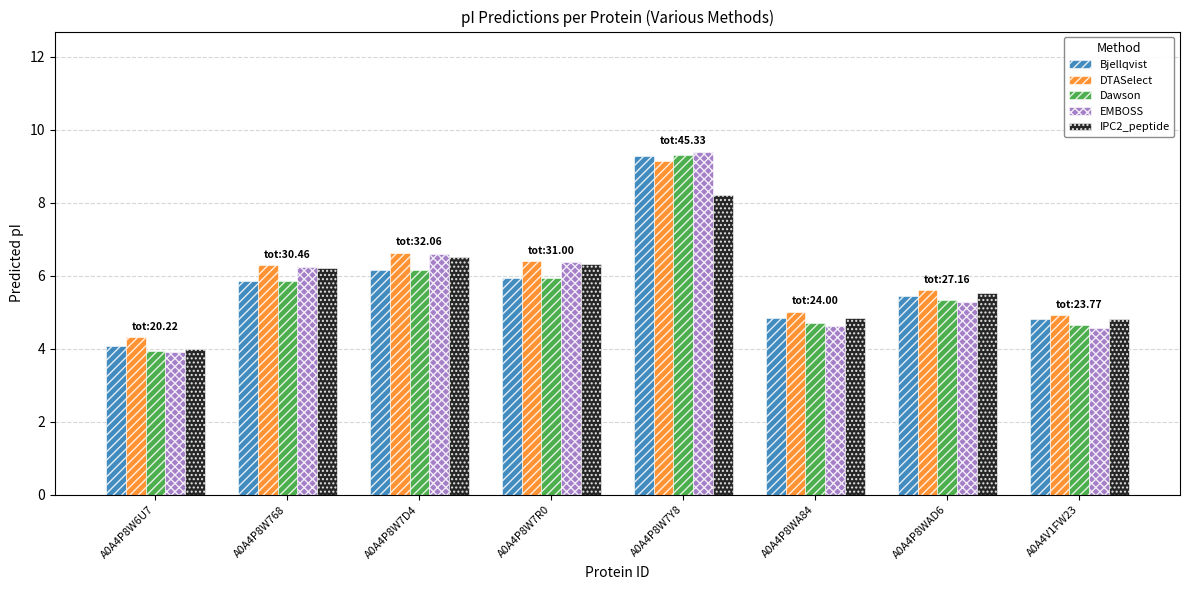

Where does the EMBOSS series first go above 6?

A0A4P8W768